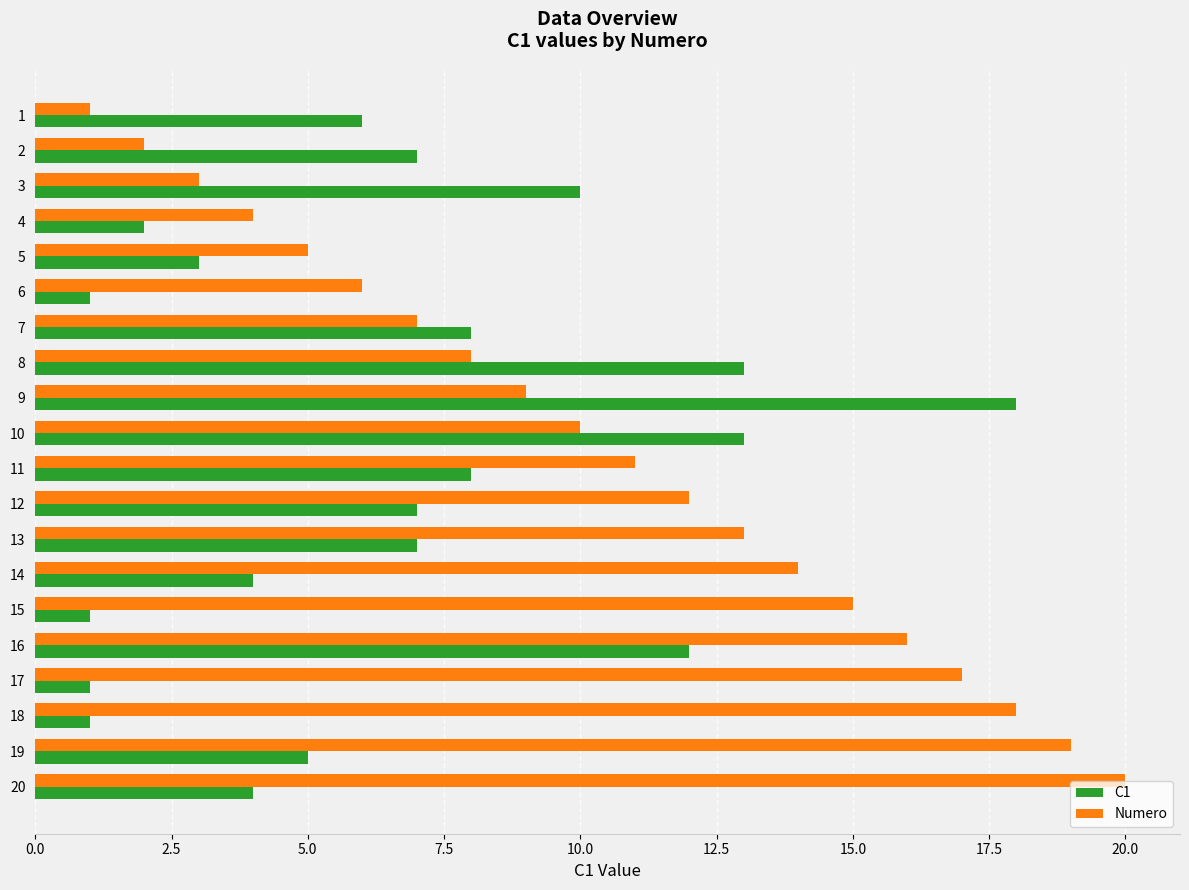

What is the maximum value shown in the chart?

20